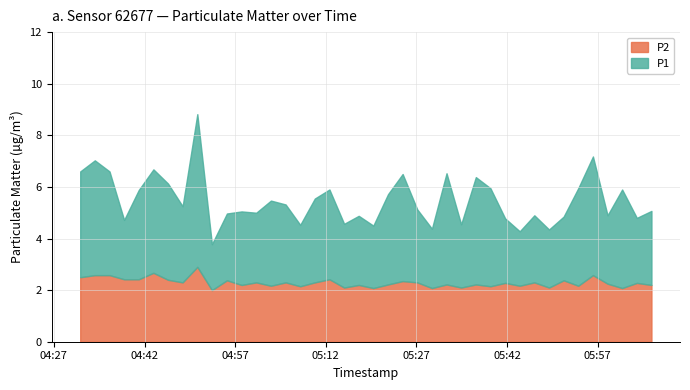

Rank the series by their average value, from highest to lowest.

P1, P2